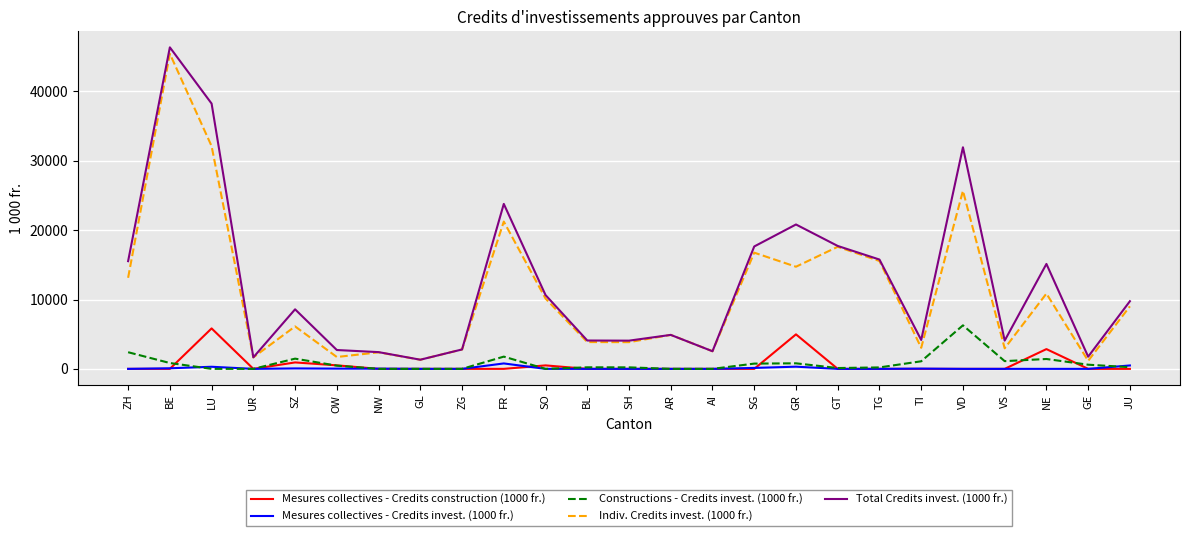

What is the difference between the highest and lowest values at NE?

15130.8